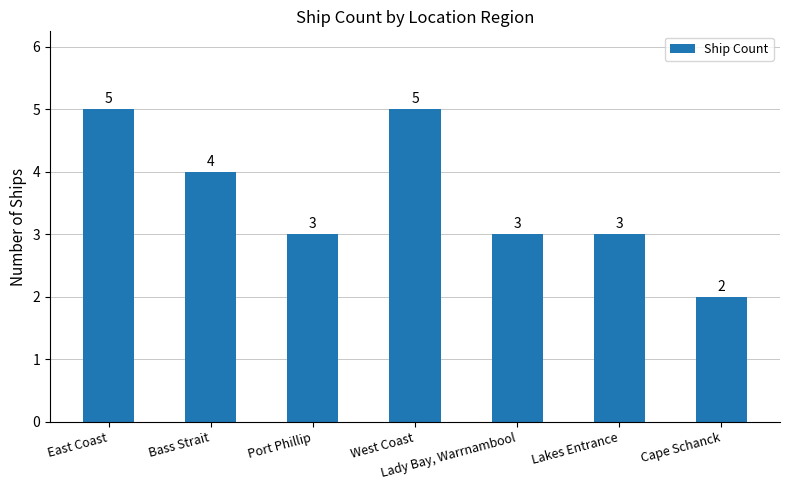

How many values are between 3 and 5?

6